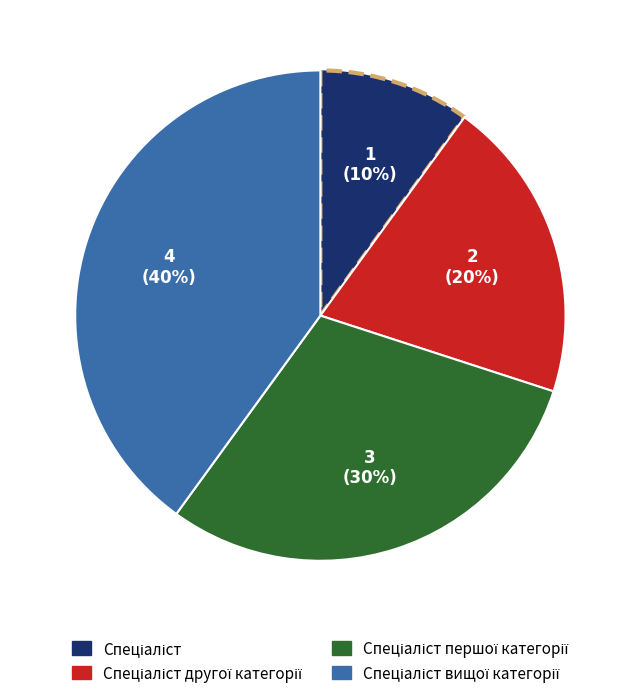

Is there any slice that represents more than half of the pie?

No